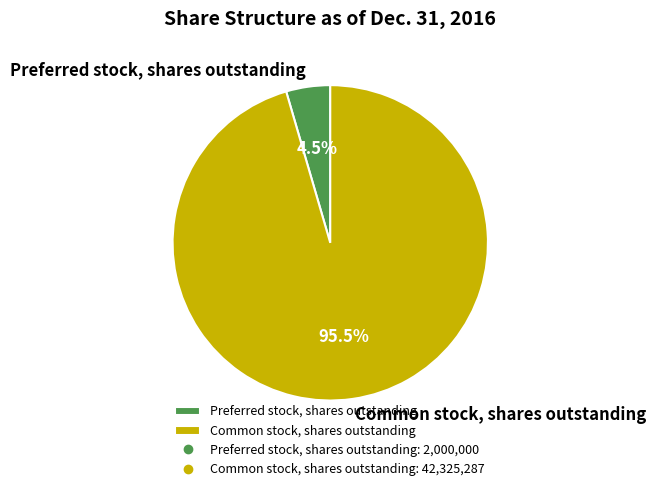

To the nearest percent, what is the average slice percentage?

50%